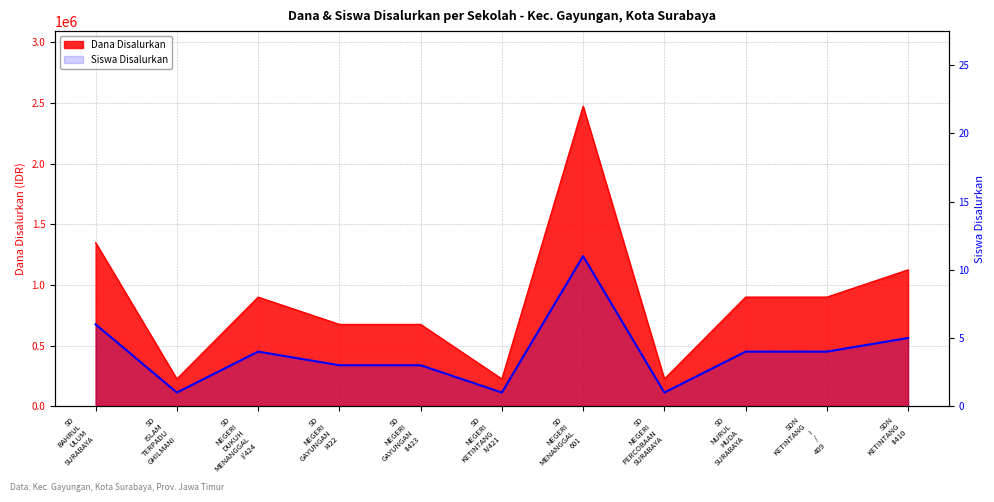

How many values exceed 4?

3